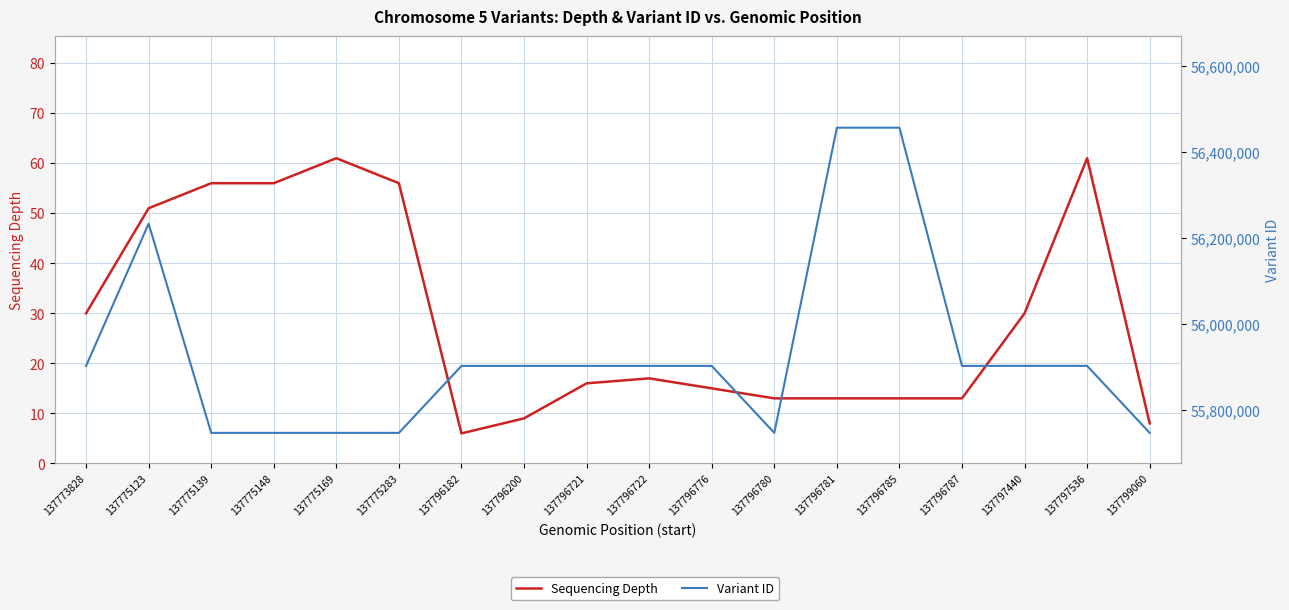

Is this an area chart (filled region under the line)?

No